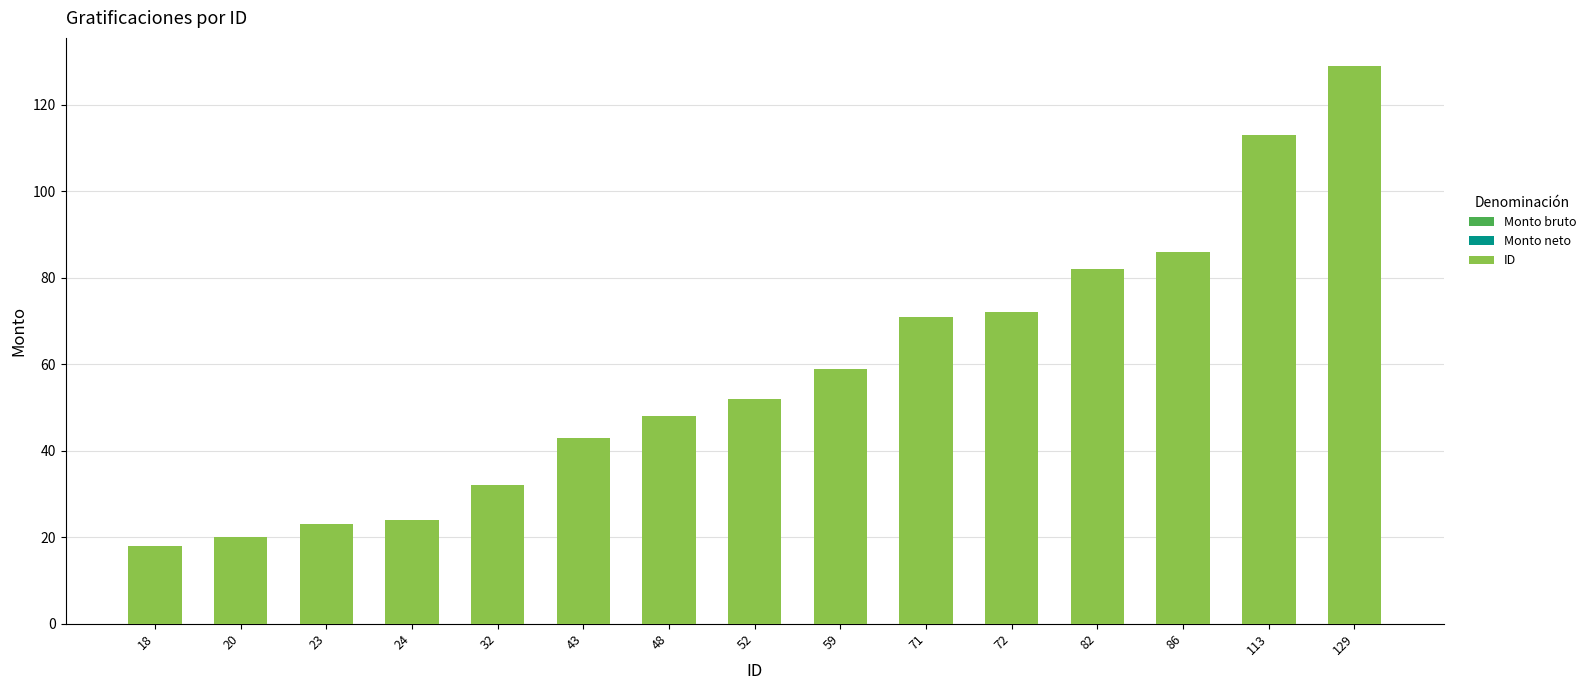

Is it true that the value at 86 is 86?

True